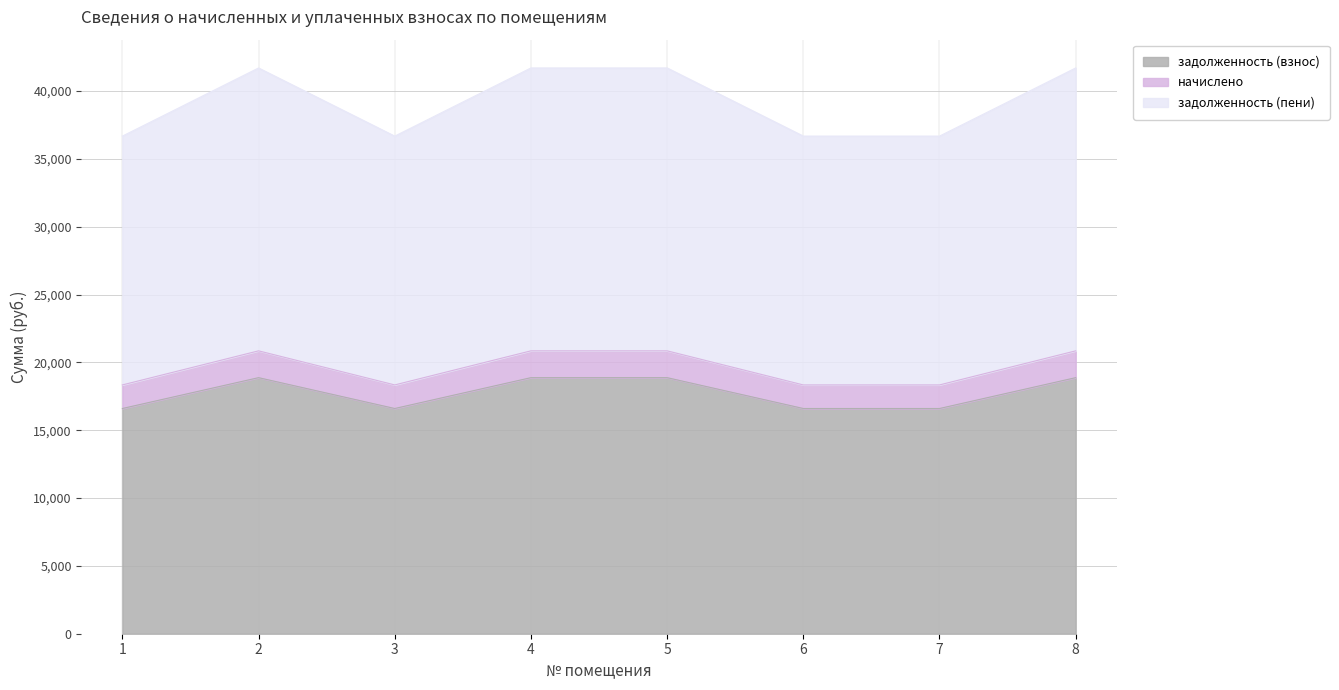

At which label does начислено reach its peak?

2